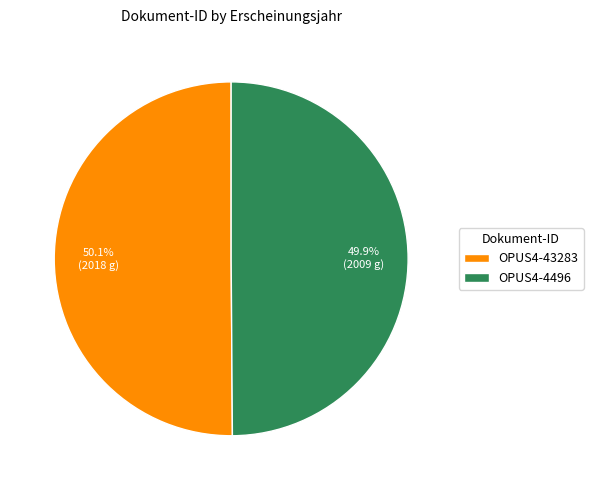

What is the ratio of the value at OPUS4-43283 to the value at OPUS4-4496?

1.0